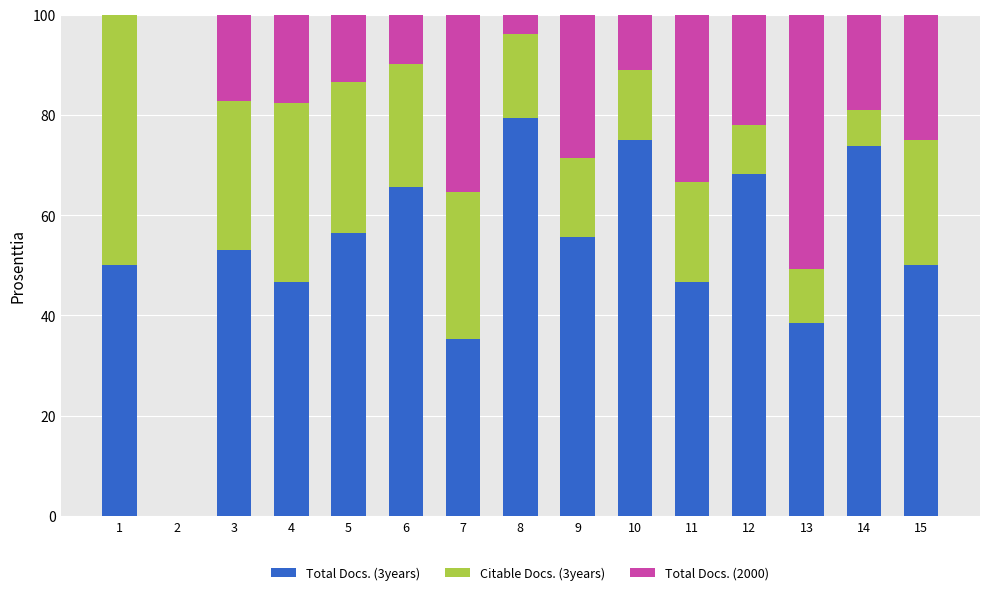

The Total Docs. (3years) series shows 46.7 at 11. True or false?

True